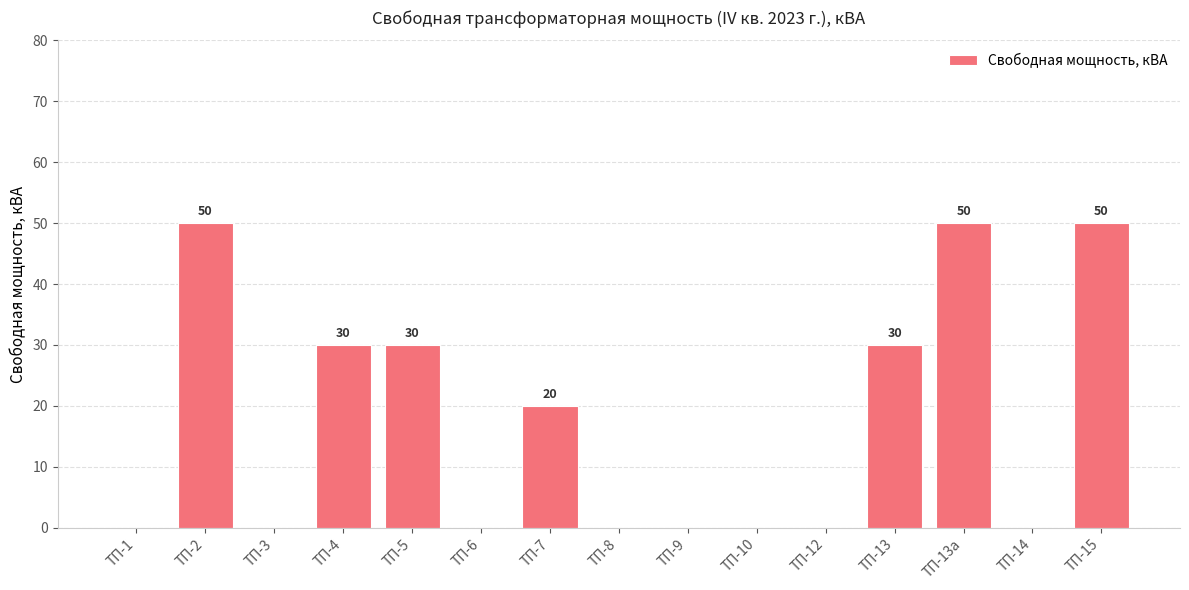

Are the bars horizontal?

No